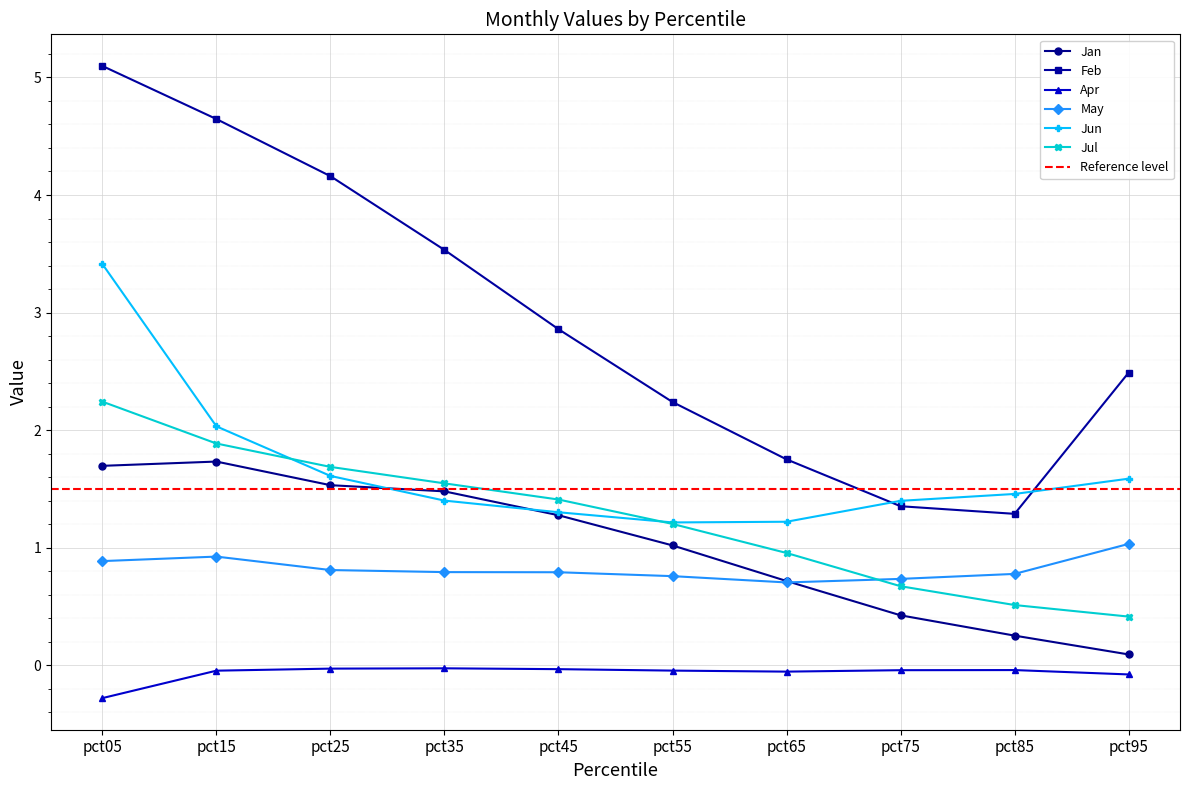

At pct55, list the series in order from smallest to largest.

Apr, May, Jan, Jul, Jun, Feb